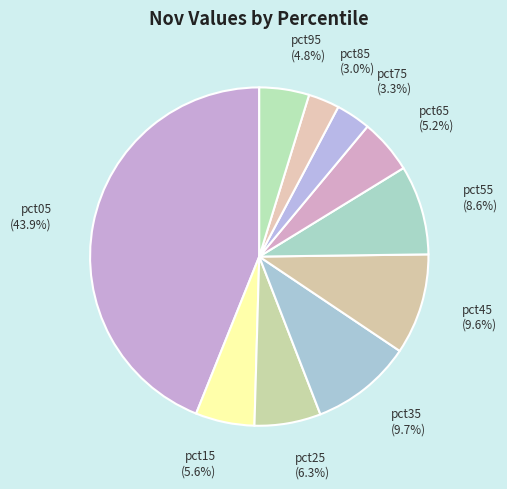

To the nearest percent, what is the combined percentage of pct25 and pct75?

10%